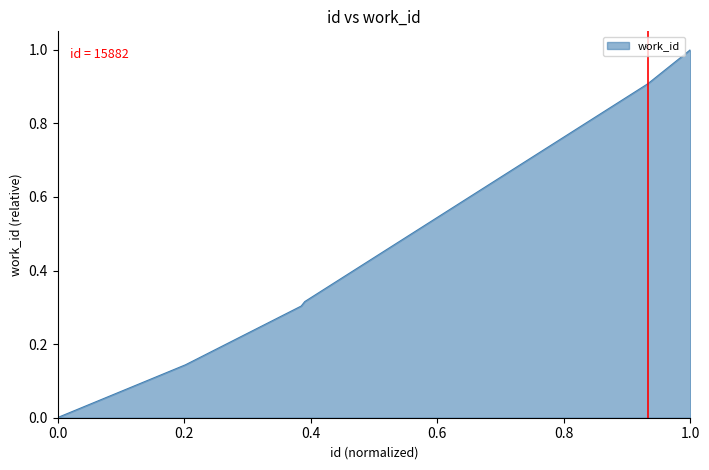

What is the average value?

0.4